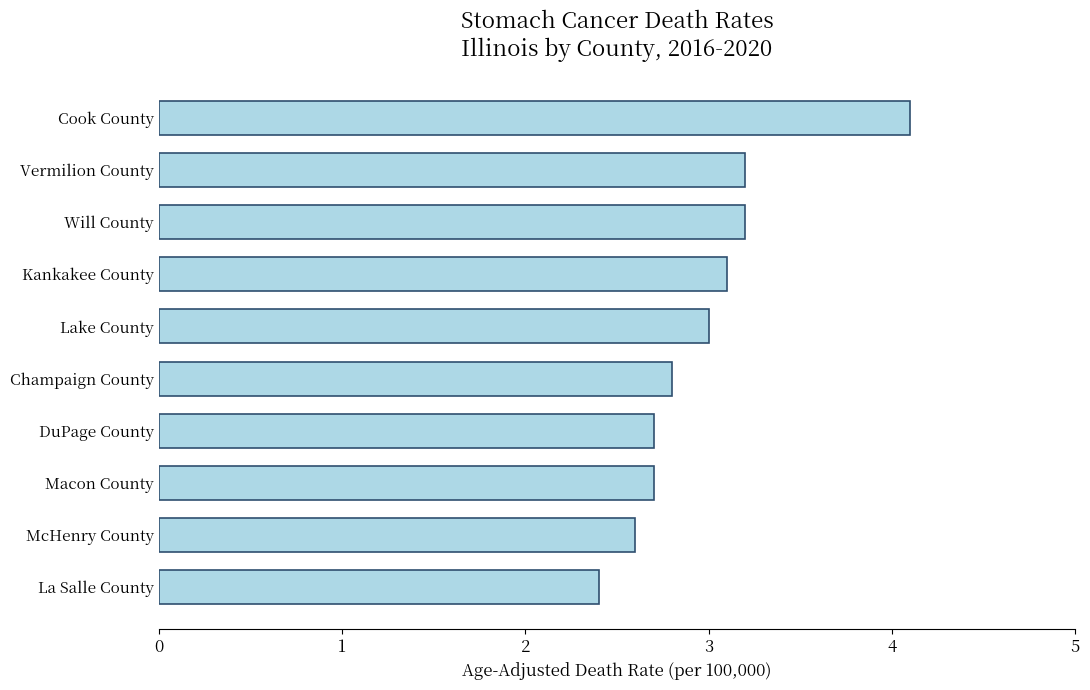

Is it true that the value at Kankakee County is 3.1?

True